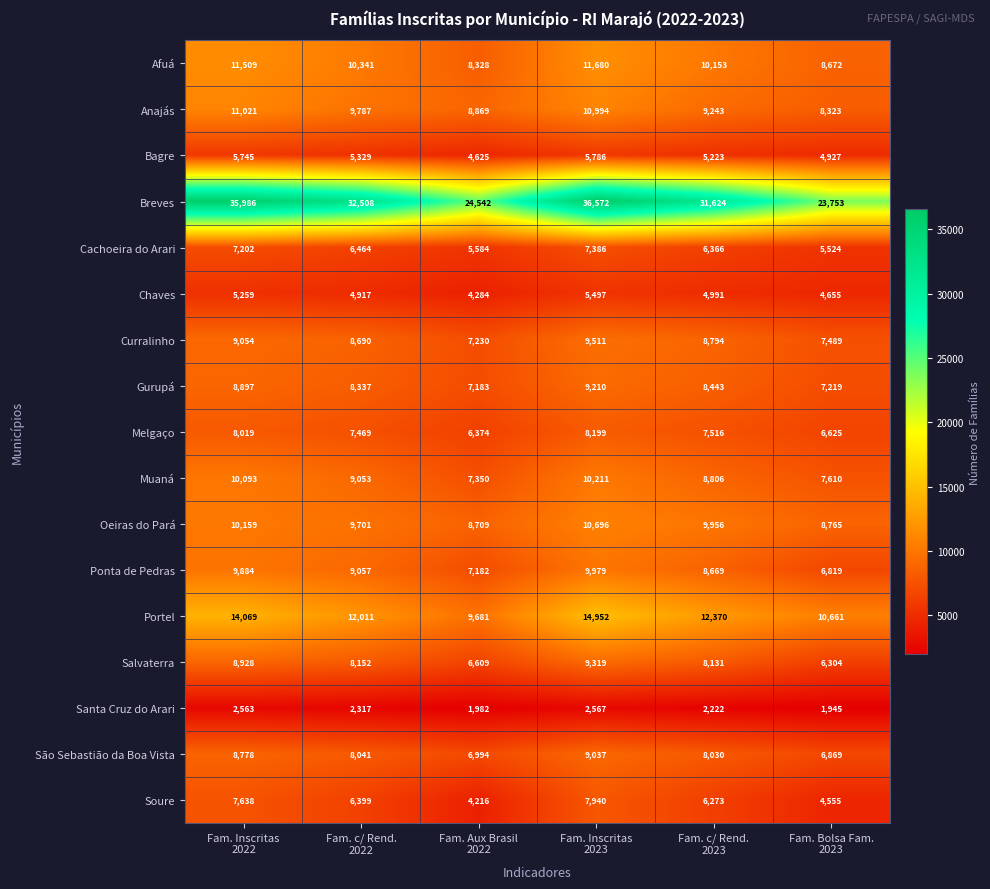

Which series has the largest range (max minus min)?

Breves